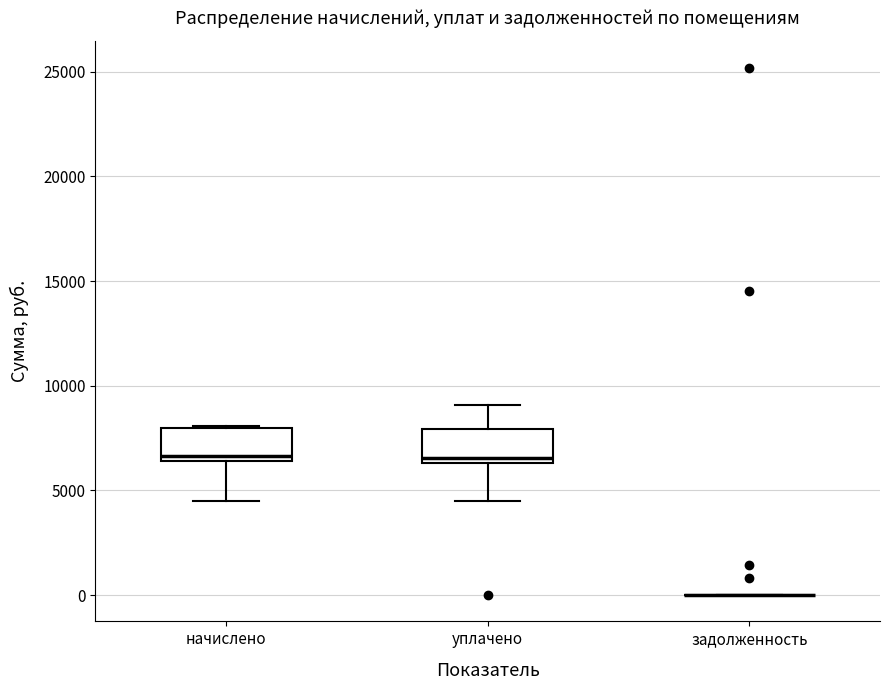

Reading left to right, read every box against the y-axis: the position of its median line, the range the box covers, and the ends of its whiskers. The values are not printed on the chart, so give them approximately, as read against the axis.

начислено: median 6500 (just above the box's lower edge), box 6500 to 8000, whiskers 4500 to 8000
уплачено: median 6500 (just above the box's lower edge), box 6500 to 8000, whiskers 4500 to 9000
задолженность: box collapsed to a line at 0, whiskers 0 to 0